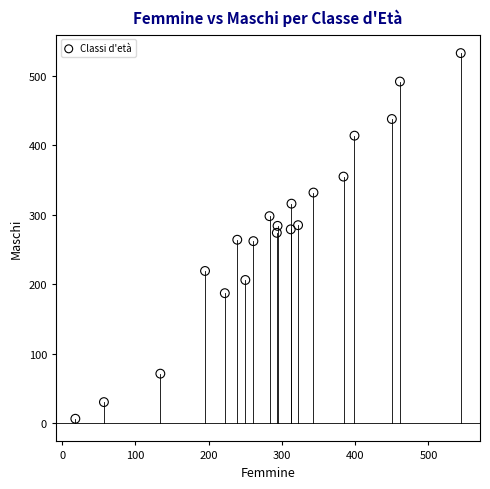

What is the range of Y values (max minus min)?

527